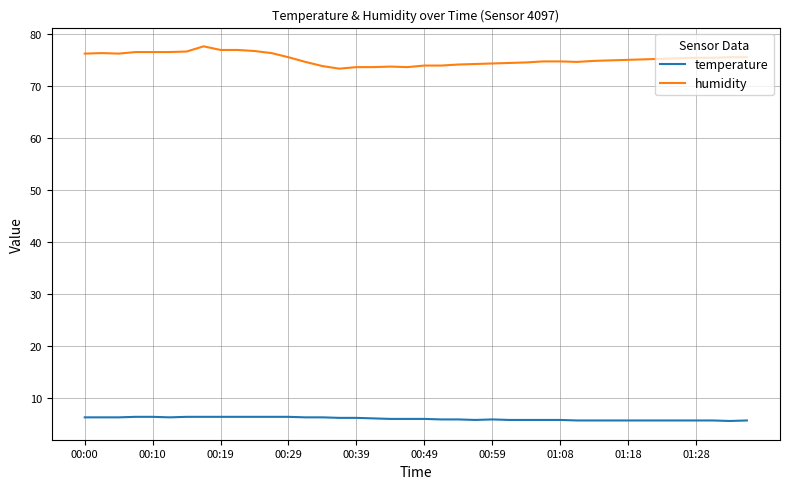

List the series in order of their peak value, lowest first.

temperature, humidity